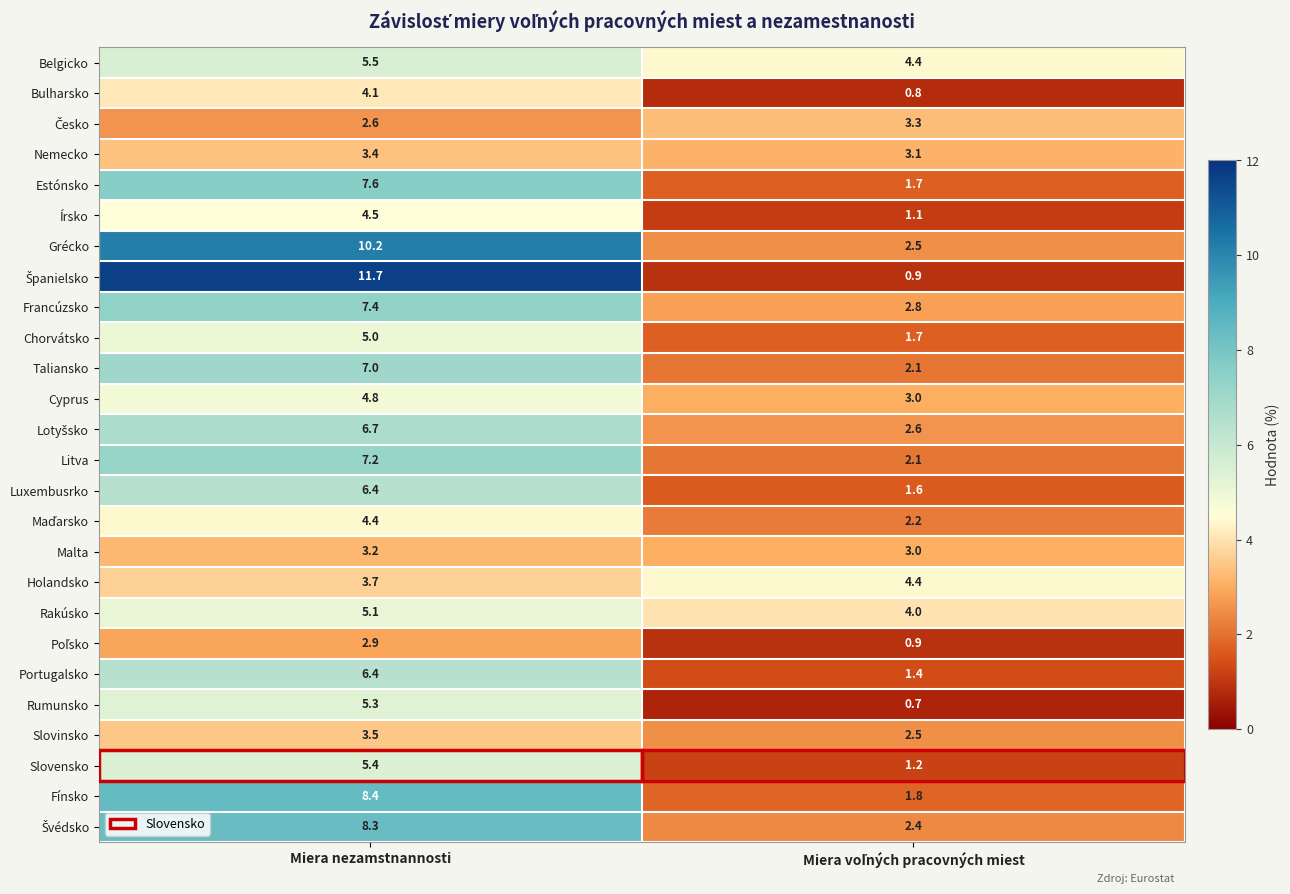

At which category is the sum across all series the highest?

Miera nezamstnannosti